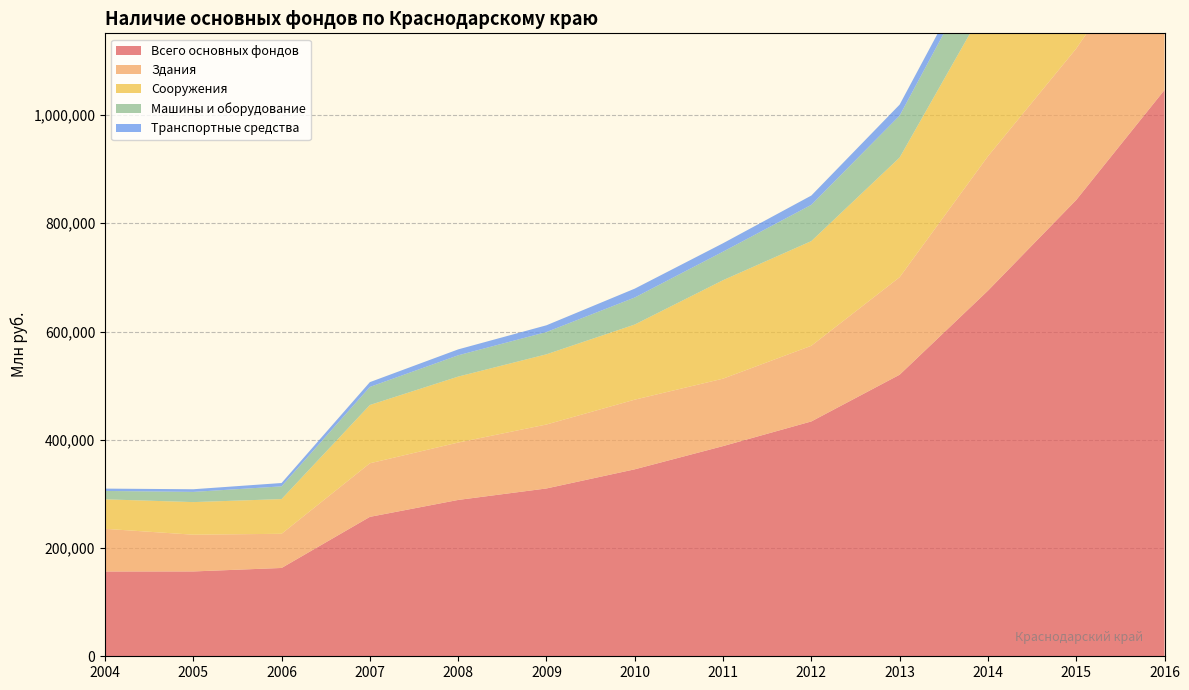

Reading left to right, extract all data points from this chart.

Всего основных фондов: 156641.0	156726.0	163173.0	257594.0	288854.0	310069.0	345443.0	388308.0	433887.0	520215.0	675446.0	843047.0	1046302.0
Здания: 78861.0	67913.9	63135.2	98976.4	106030.5	118149.6	128689.6	124622.8	139805.0	180176.0	248352.0	279756.0	313852.0
Сооружения: 54503.0	60208.5	64115.9	107691.9	121844.9	129694.6	138814.4	181902.7	193378.0	221058.0	285277.0	418435.0	553093.0
Машины и оборудование: 15462.0	18852.5	23501.4	33365.0	39348.4	41129.5	49909.8	52719.7	67038.0	77441.0	93523.0	92939.0	106401.0
Транспортные средства: 4315.0	4898.7	6199.2	8870.0	10913.1	12478.4	16375.1	15553.9	17120.0	20316.0	21723.0	24435.0	41526.0